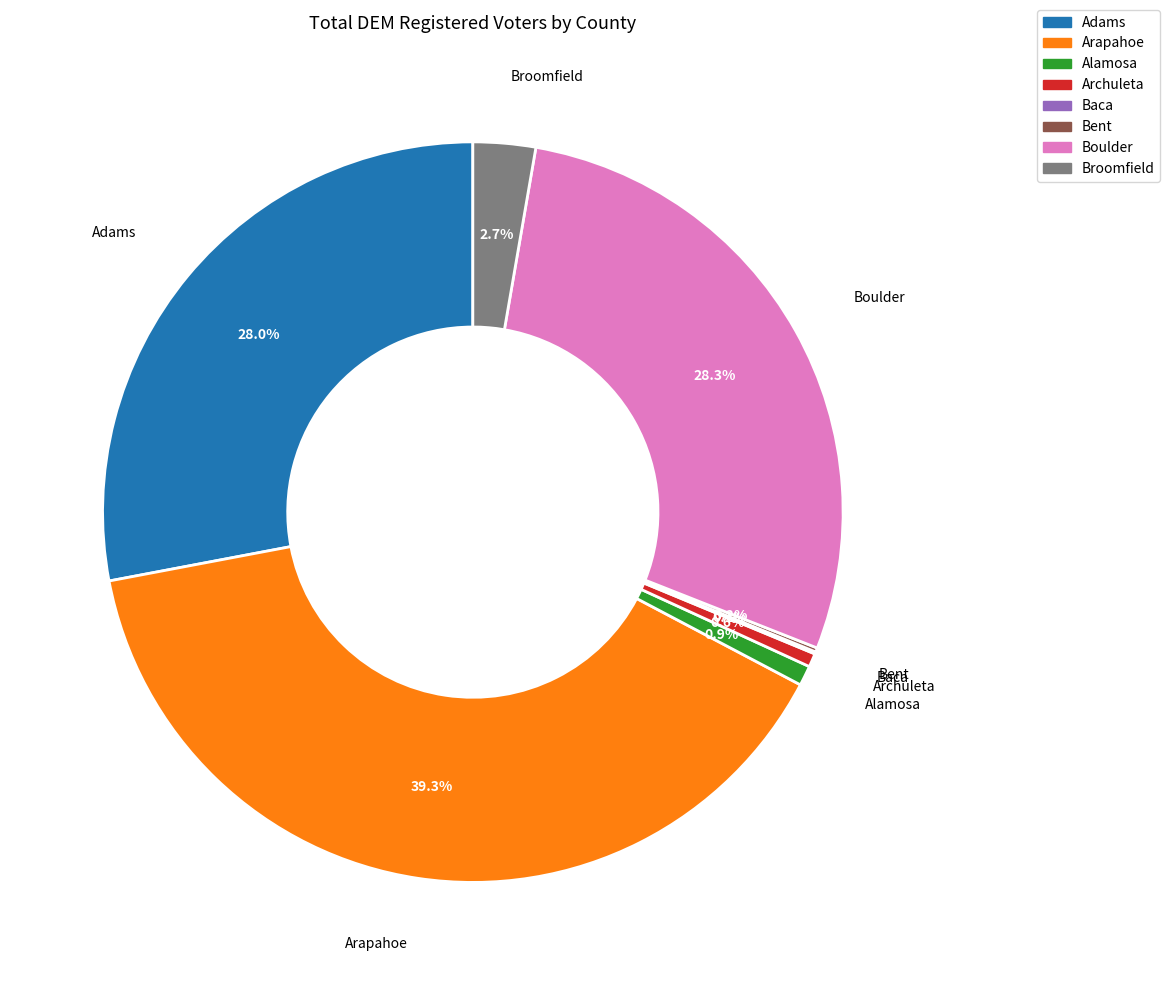

What percentage is NOT represented by Arapahoe?

60.7%